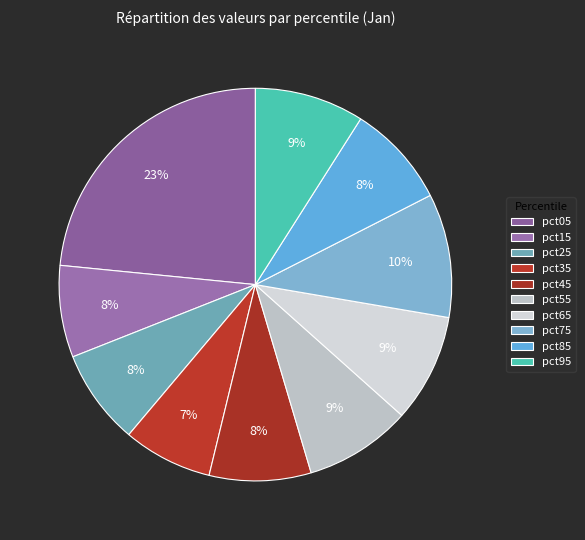

How many slices are in this pie chart?

10